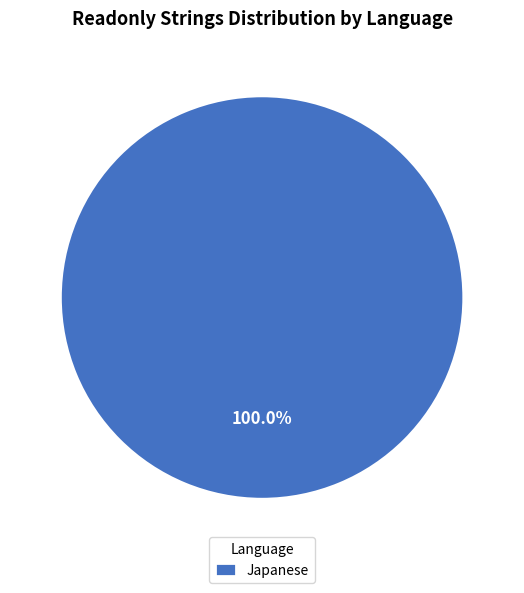

Rank the categories by value from highest to lowest.

Japanese